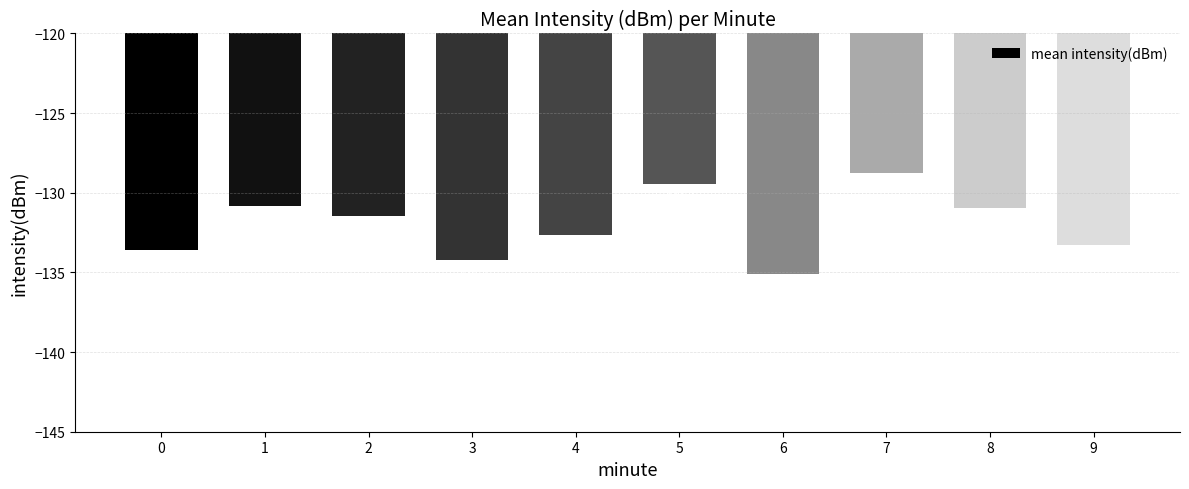

What is the change in value from 8 to 9?

-2.3